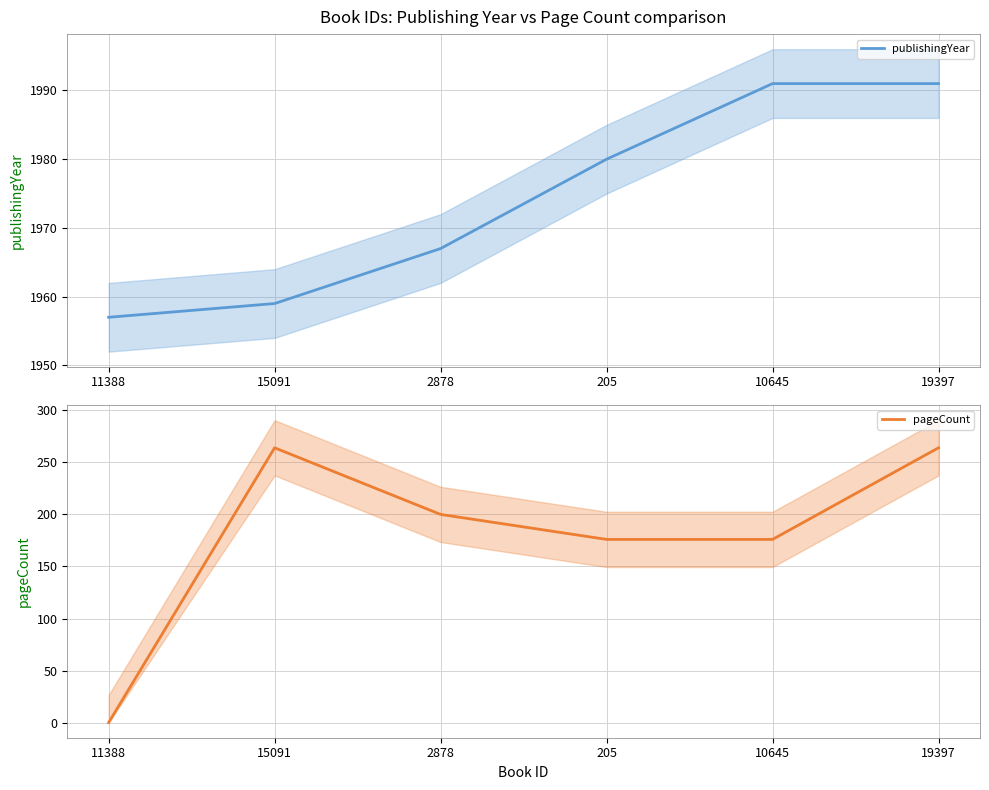

What are all the series names shown in the legend?

publishingYear, pageCount